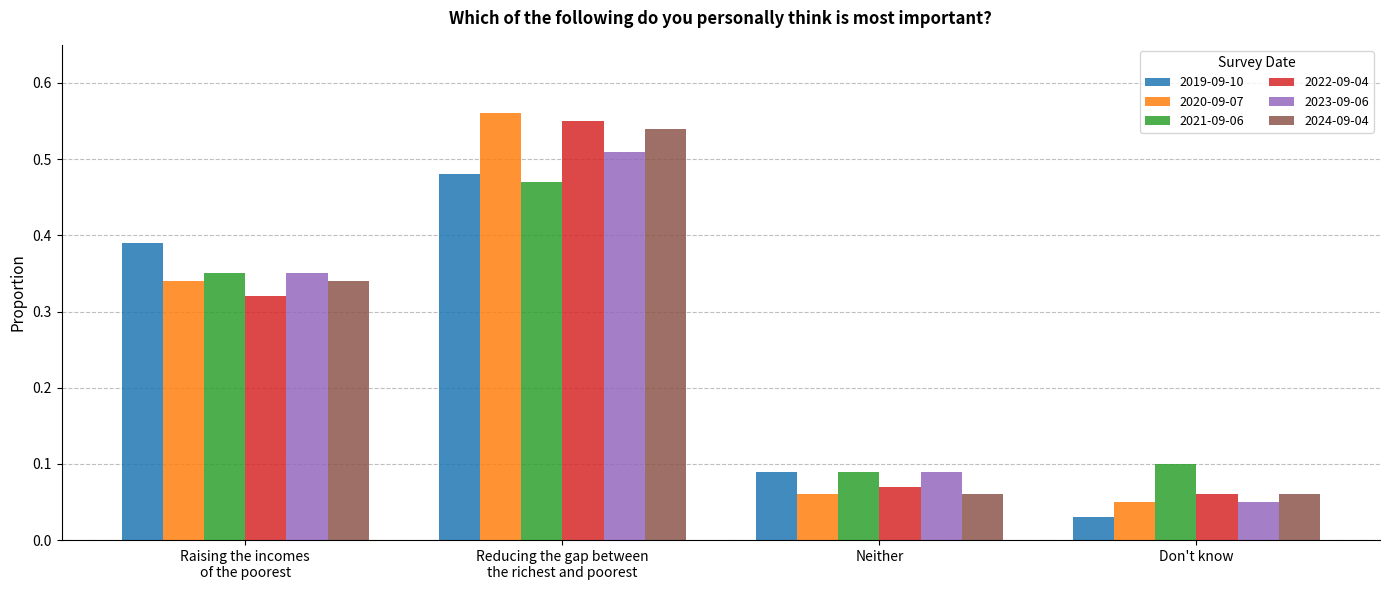

What is the label of the 2nd bar from the left?

Reducing the gap between
the richest and poorest